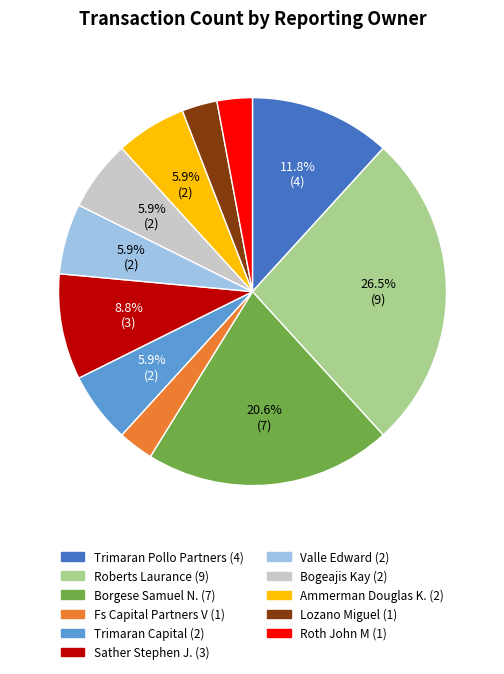

Does Roberts Laurance account for over 50% of the chart?

No